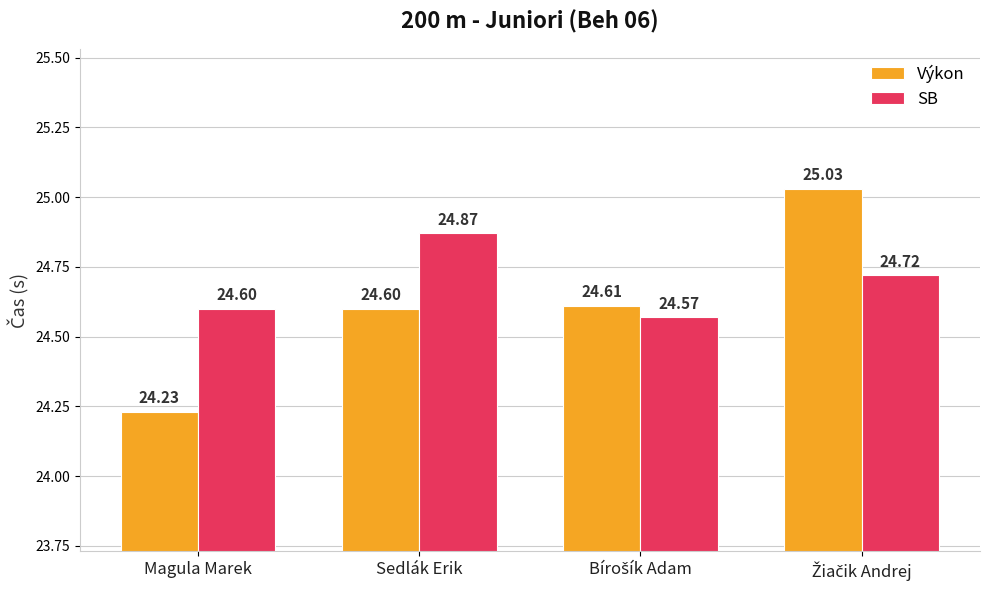

Which series has the widest spread of values?

Výkon